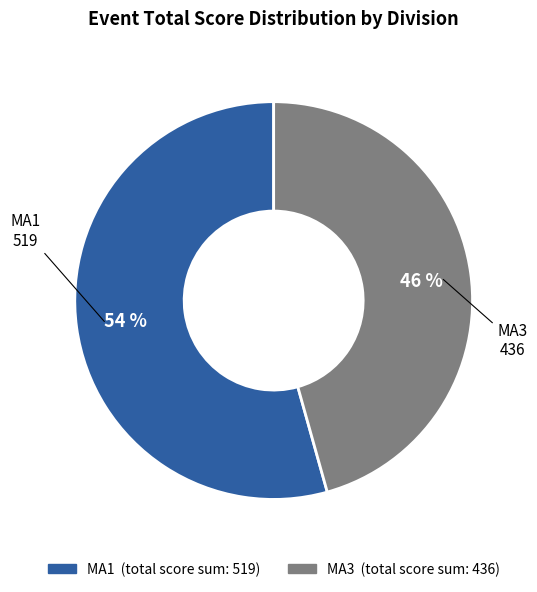

To the nearest percent, what is the average slice percentage?

50%